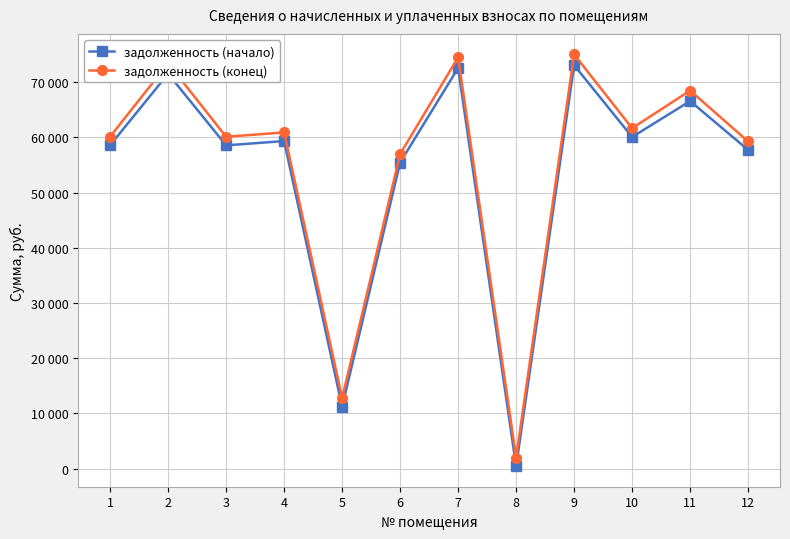

True or false: задолженность (конец) and задолженность (начало) cross at least once.

False